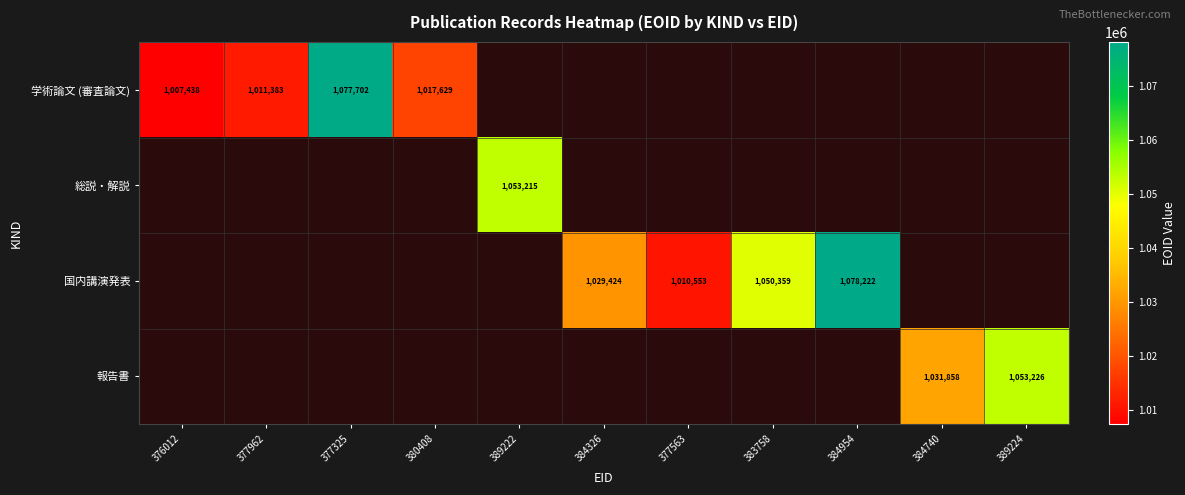

Which label corresponds to the smallest value in the chart?

376012